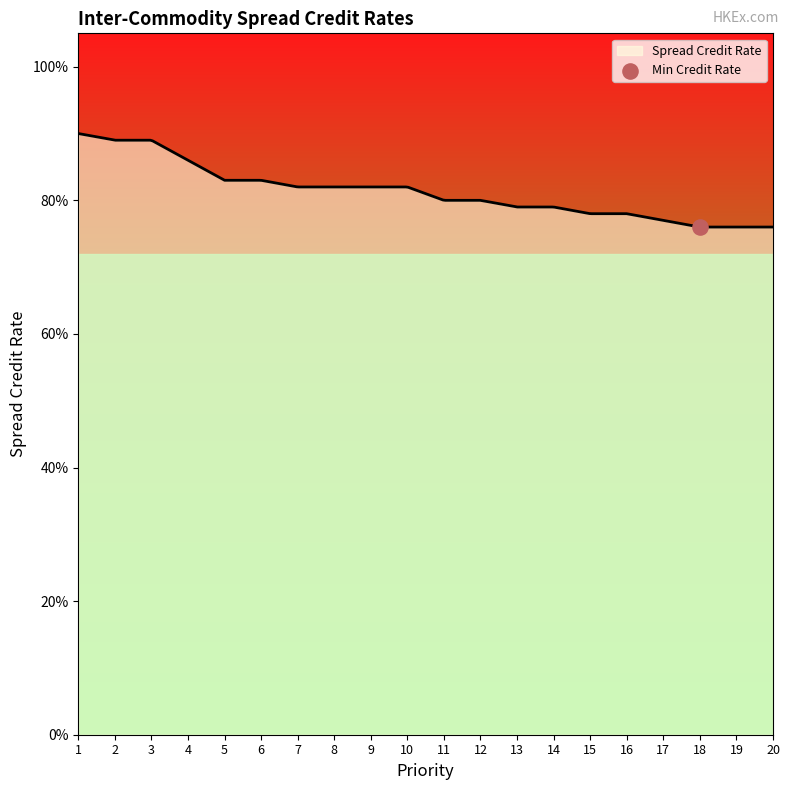

Between 16 and 9, which is larger?

9